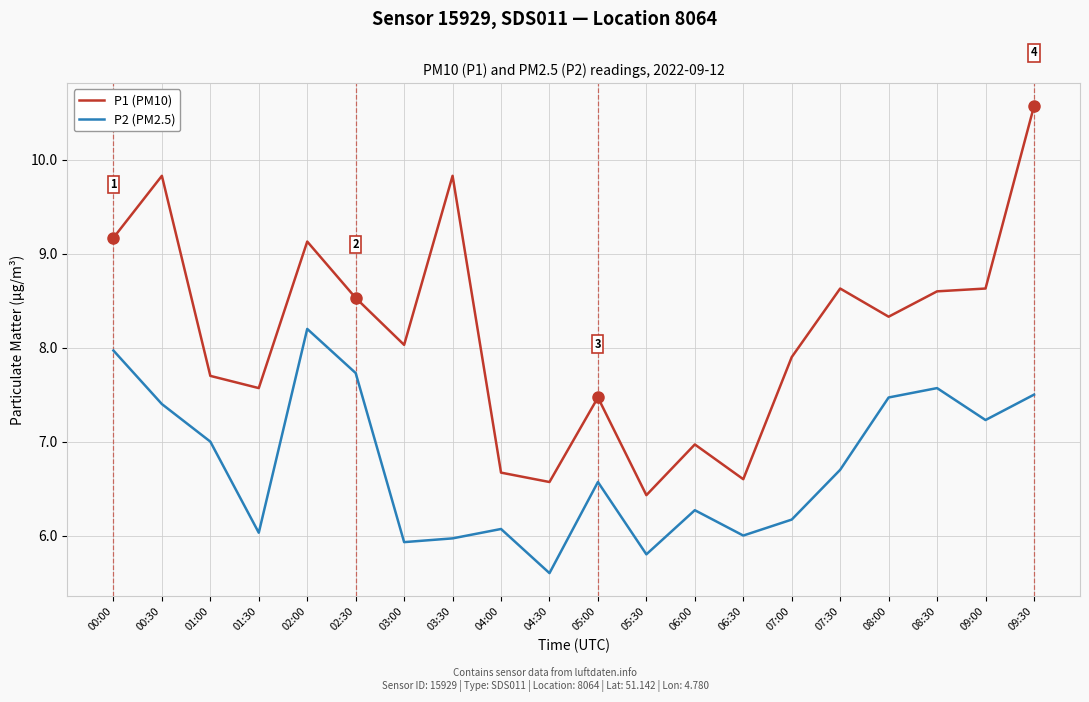

Count the number of data series in this chart.

2